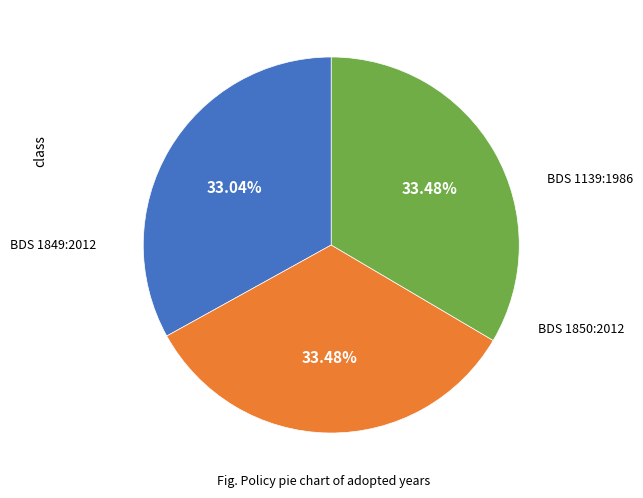

Does any single category account for the majority?

No